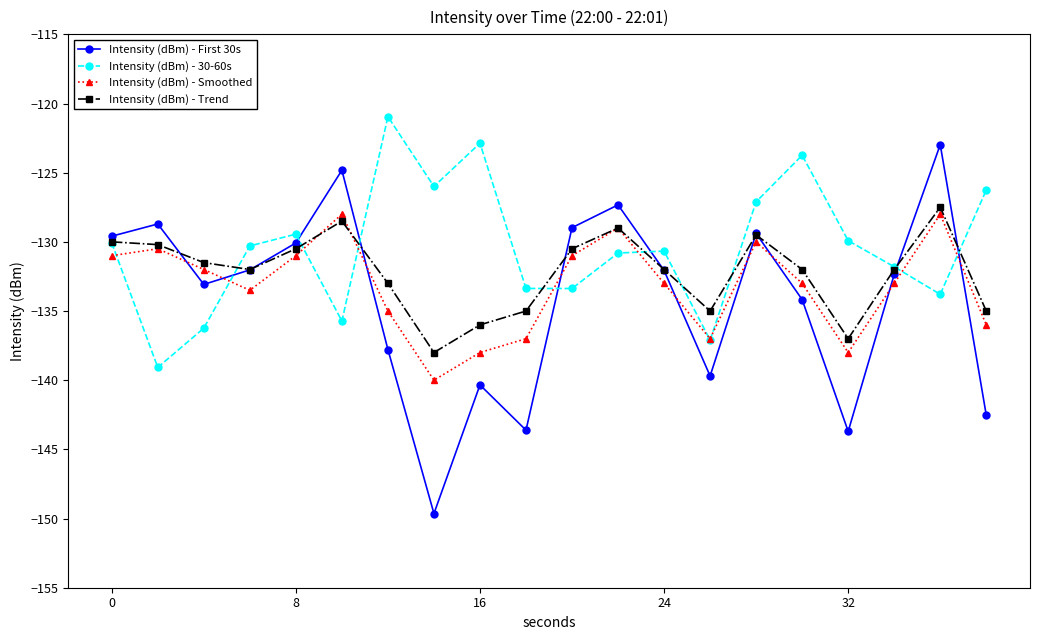

Is this an area chart (filled region under the line)?

No